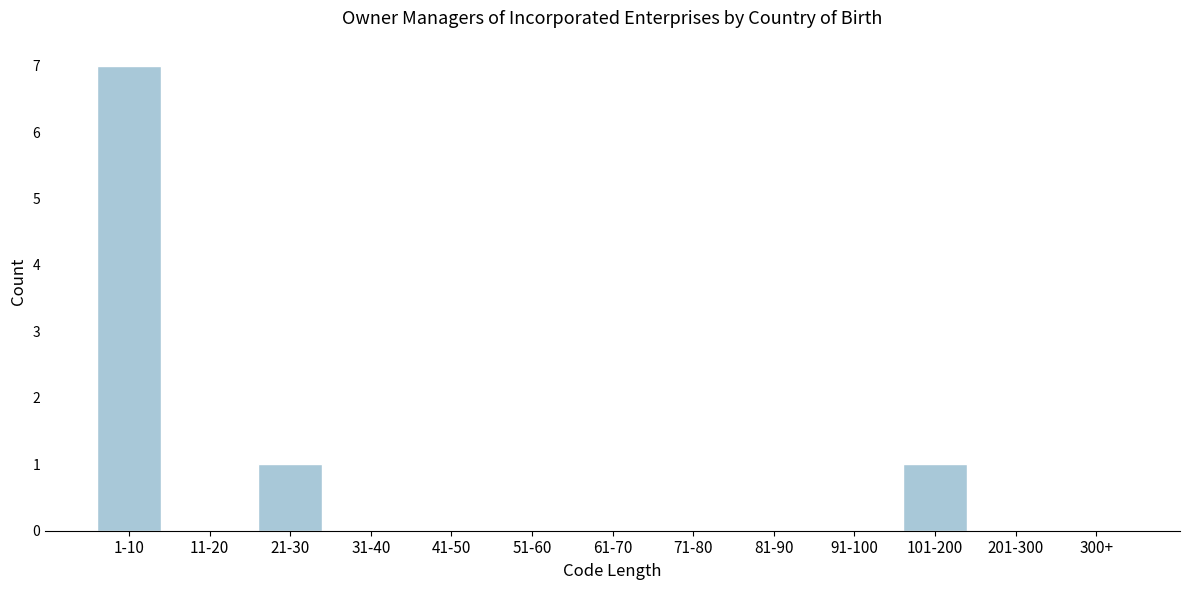

Reading right to left, extract all data points from this chart.

300+=0	201-300=0	101-200=1	91-100=0	81-90=0	71-80=0	61-70=0	51-60=0	41-50=0	31-40=0	21-30=1	11-20=0	1-10=7